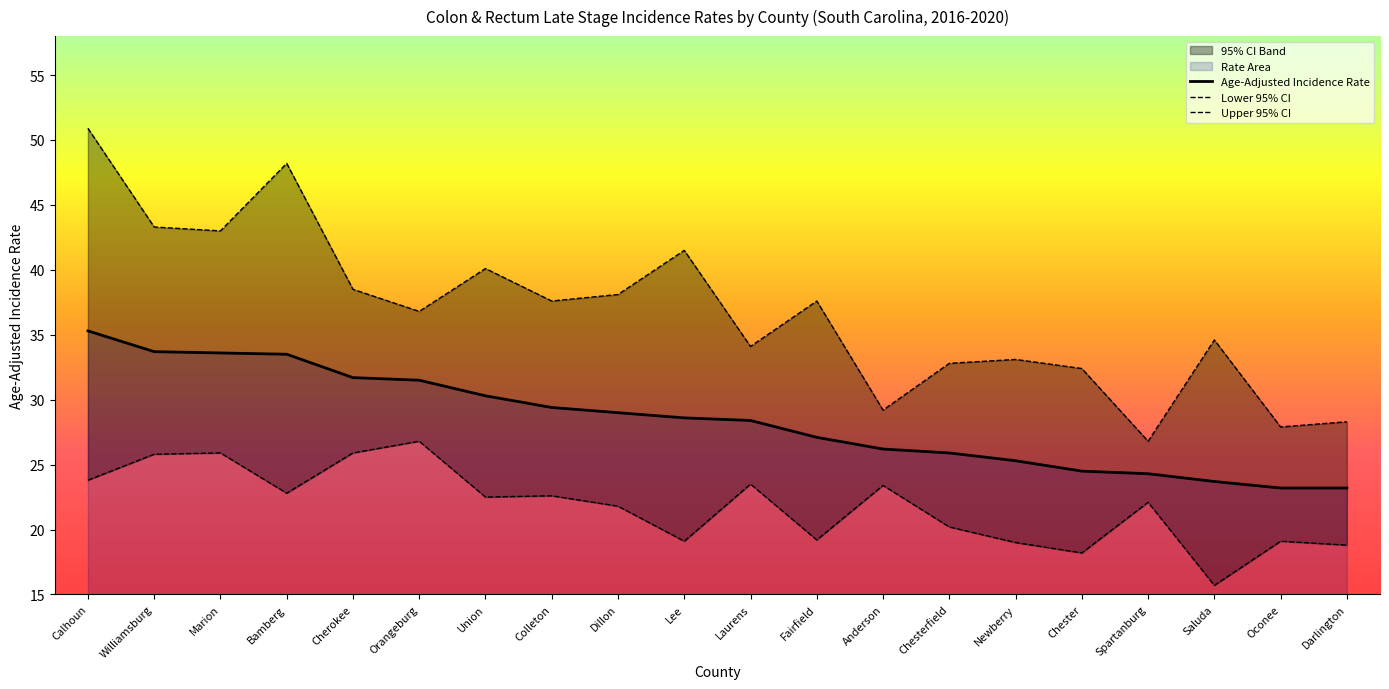

Where is the first local maximum for Lower 95% CI?

Marion